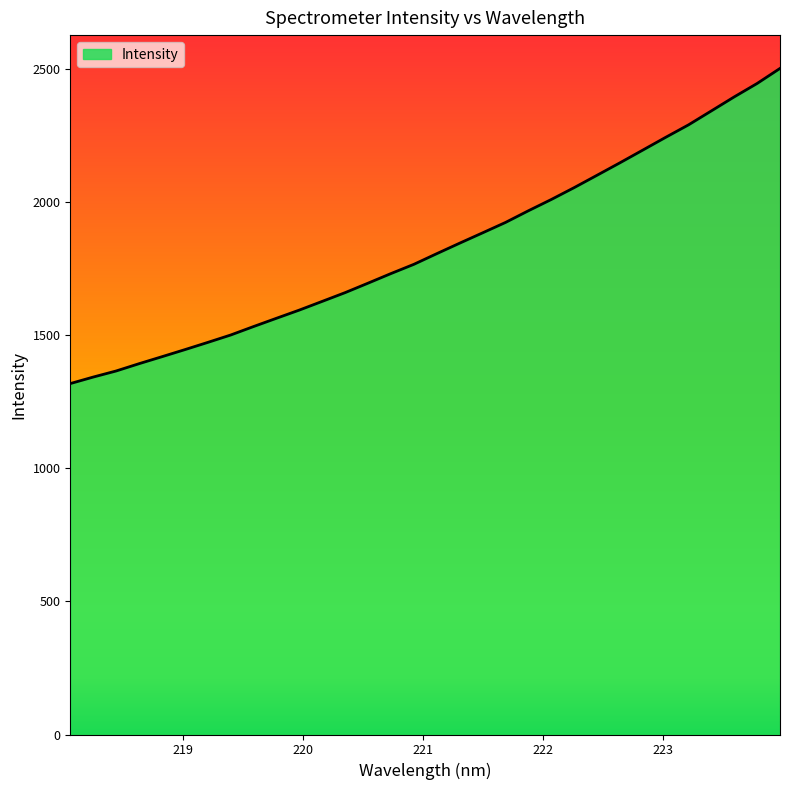

What is the difference between the maximum and minimum values?

1183.8